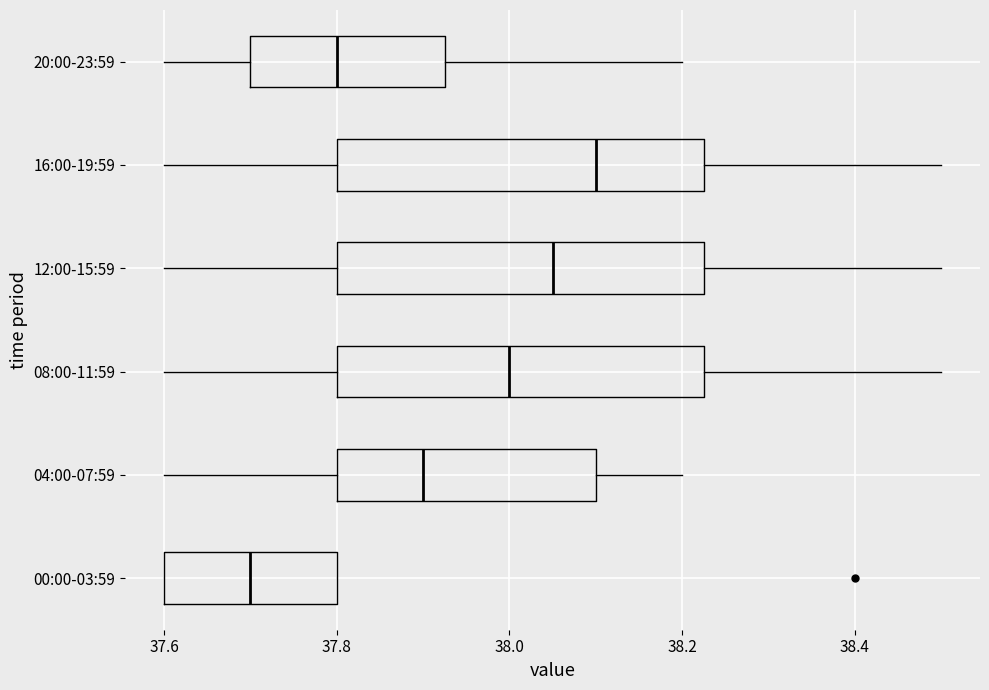

Reading bottom to top, transcribe this box plot: for each box, give where its median line is, the range the box spans, and where its two whiskers end, as read against the x-axis. The values are not printed on the chart, so give them approximately, as read against the axis.

00:00-03:59: median 37.70, box 37.60 to 37.80, whiskers 37.60 to 37.80
04:00-07:59: median 37.90, box 37.80 to 38.10, whiskers 37.60 to 38.20
08:00-11:59: median 38.00, box 37.80 to 38.22, whiskers 37.60 to 38.50
12:00-15:59: median 38.06, box 37.80 to 38.22, whiskers 37.60 to 38.50
16:00-19:59: median 38.10, box 37.80 to 38.22, whiskers 37.60 to 38.50
20:00-23:59: median 37.80, box 37.70 to 37.92, whiskers 37.60 to 38.20